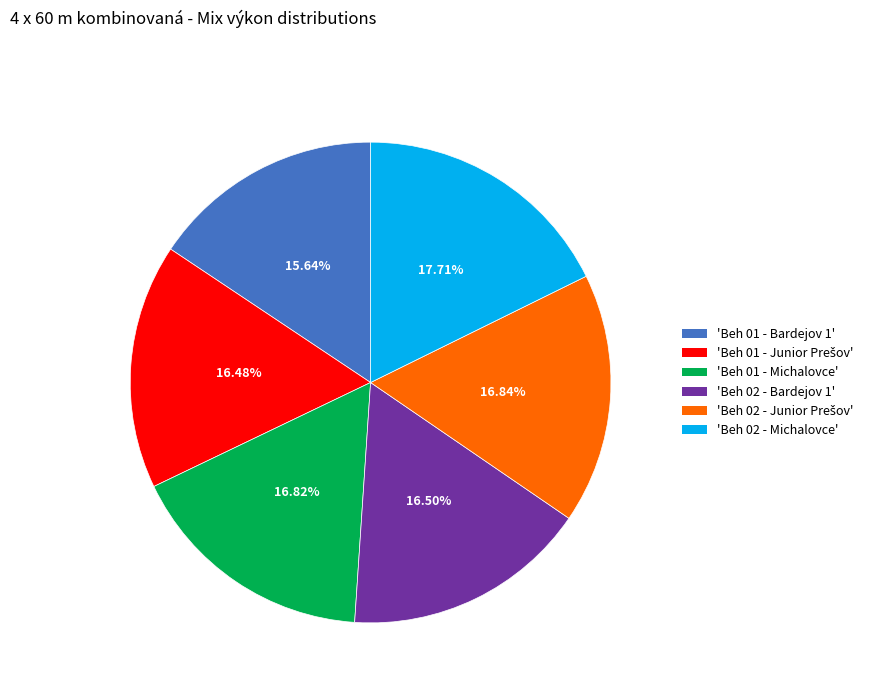

Is there a majority slice in this chart?

No